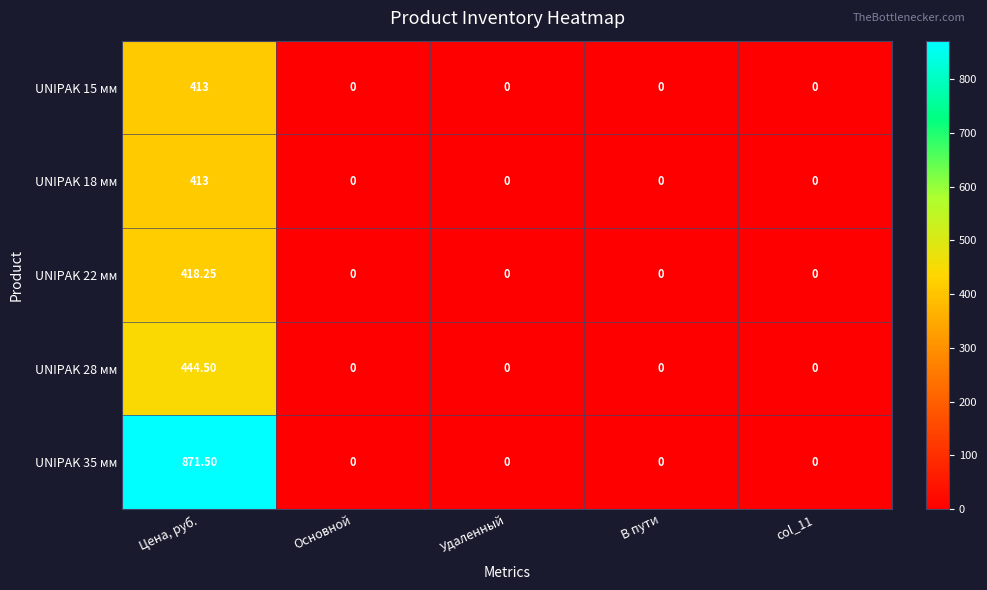

Which label corresponds to the largest value in the chart?

Цена, руб.